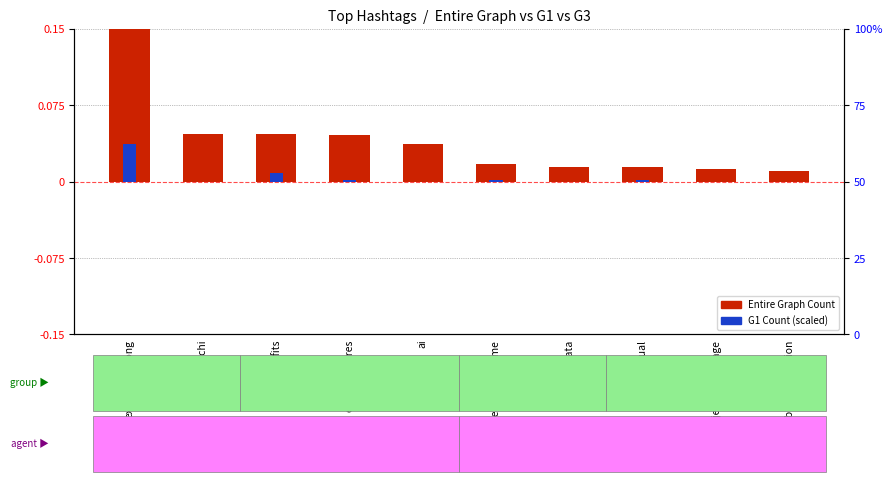

How many groups of bars are there?

10